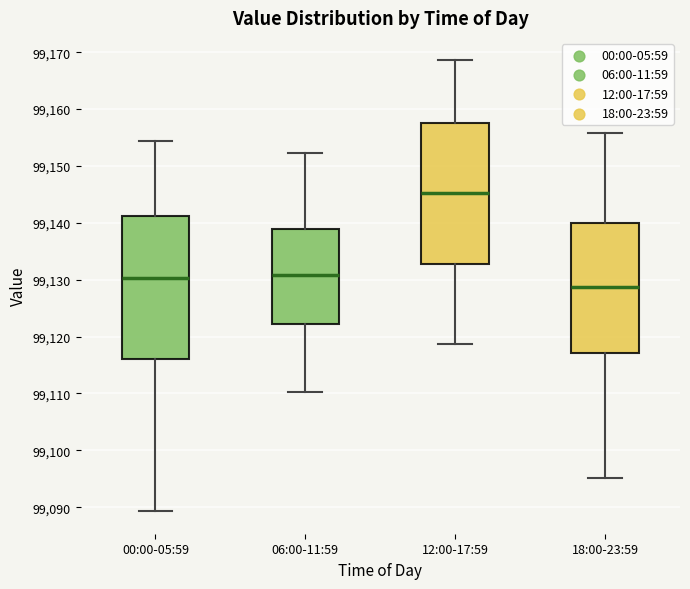

Which box's median line is the lowest?

18:00-23:59